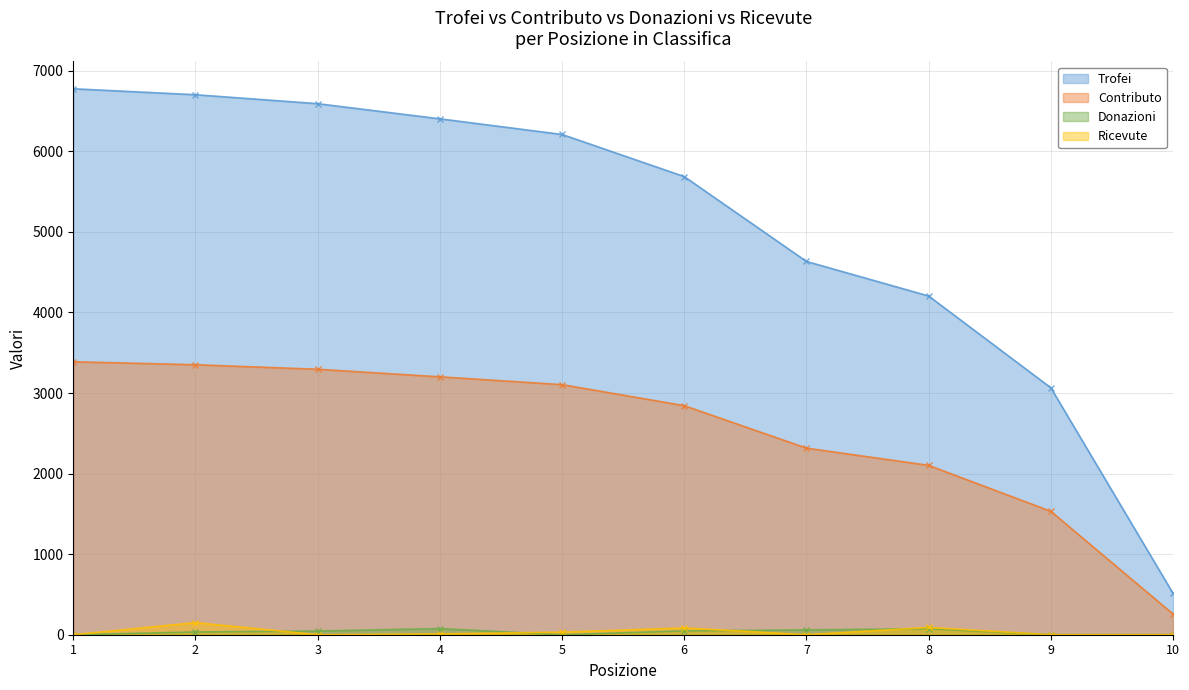

Where is the first local maximum for Ricevute?

2